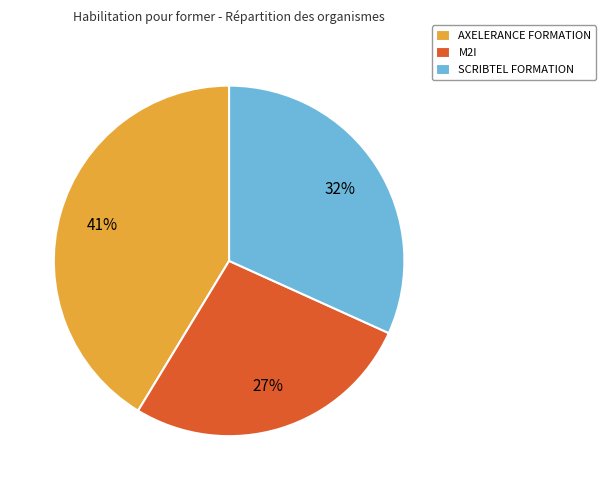

Is it true that SCRIBTEL FORMATION is 32% of the pie?

True